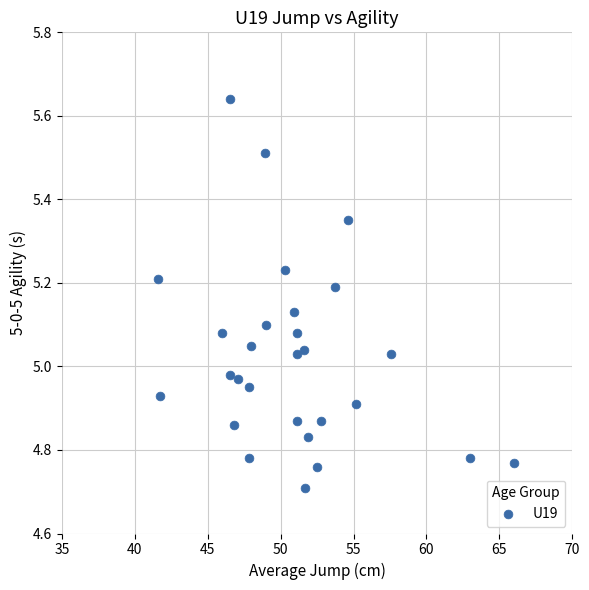

What is the range of Y values (max minus min)?

0.9